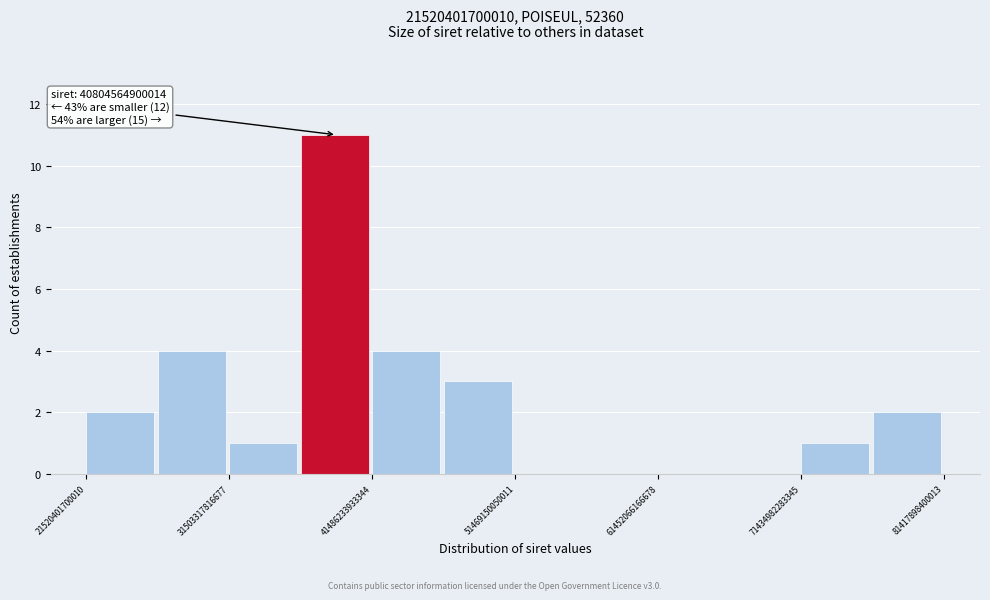

Over which range of the x-axis is the bar tallest?

36000000000000 to 41000000000000